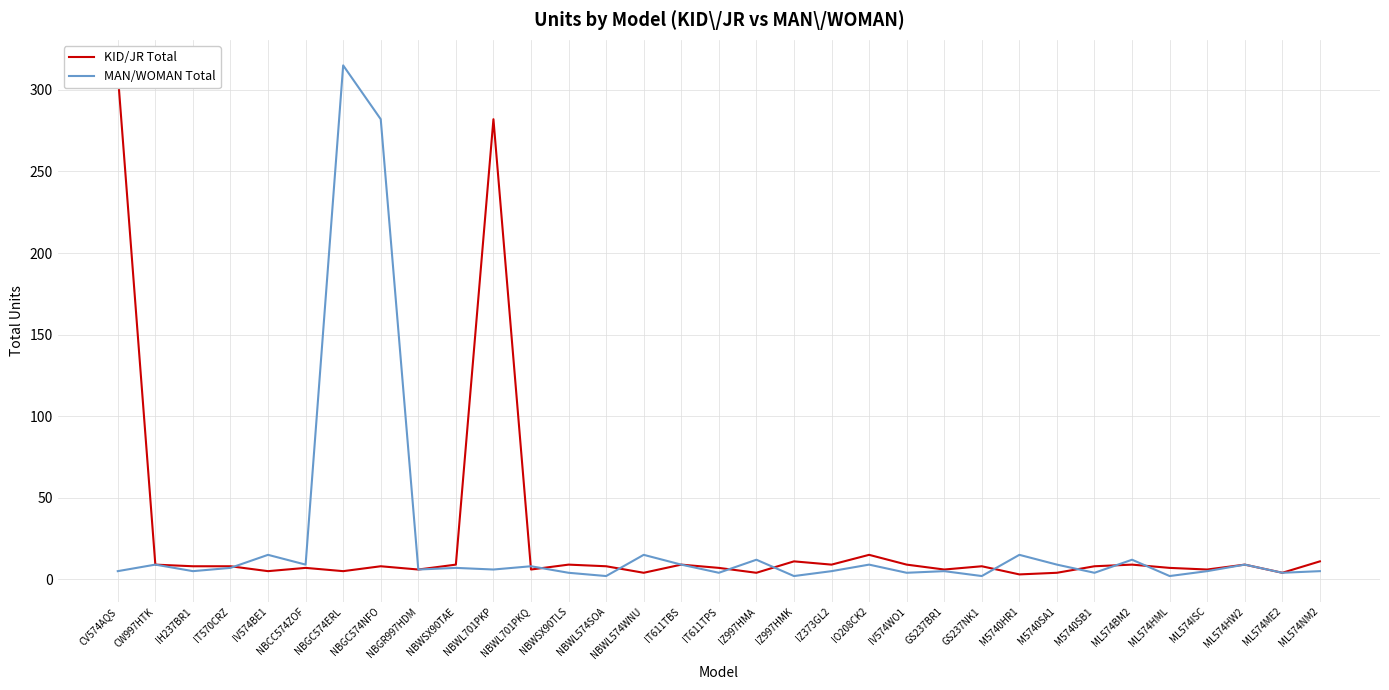

True or false: MAN/WOMAN Total has more than 2 points higher than both neighbors.

True